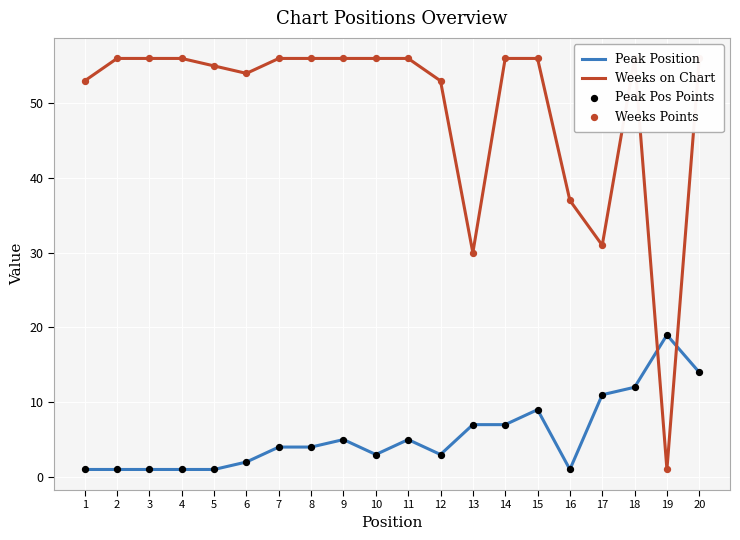

At how many categories does at least one series exceed 33?

17